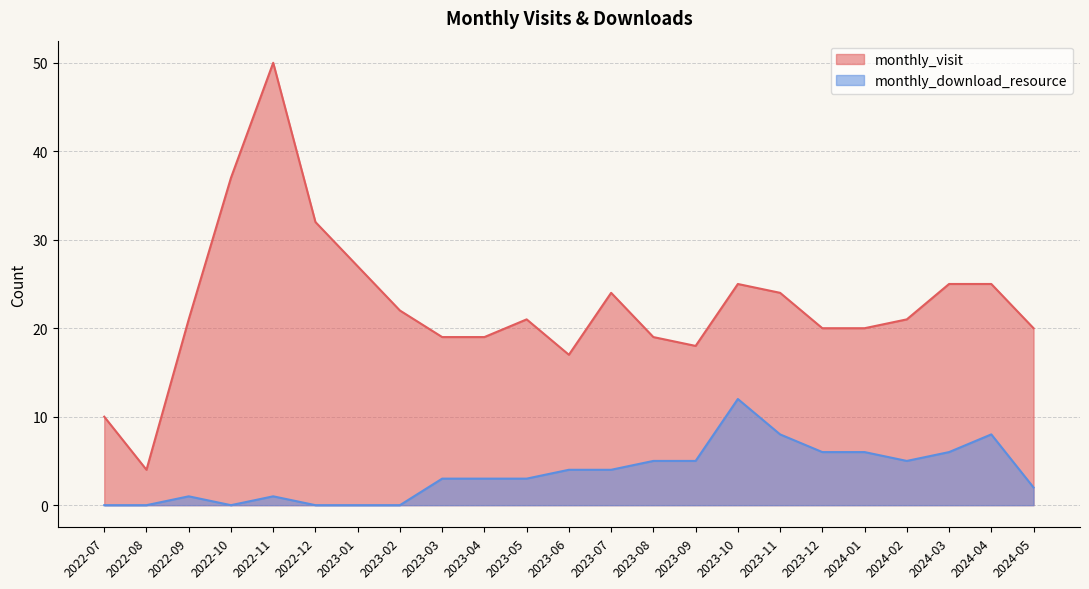

True or false: monthly_download_resource has a value of 4 at 2023-04.

False